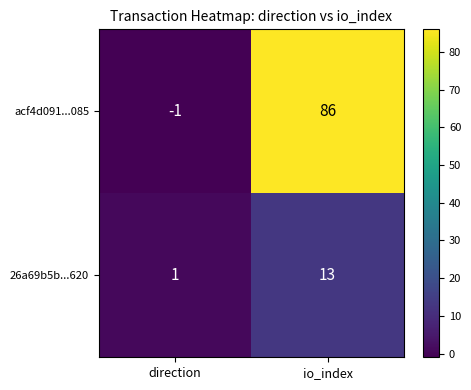

Reading left to right, extract all data points from this chart.

acf4d091...085: direction=-1	io_index=86
26a69b5b...620: direction=1	io_index=13